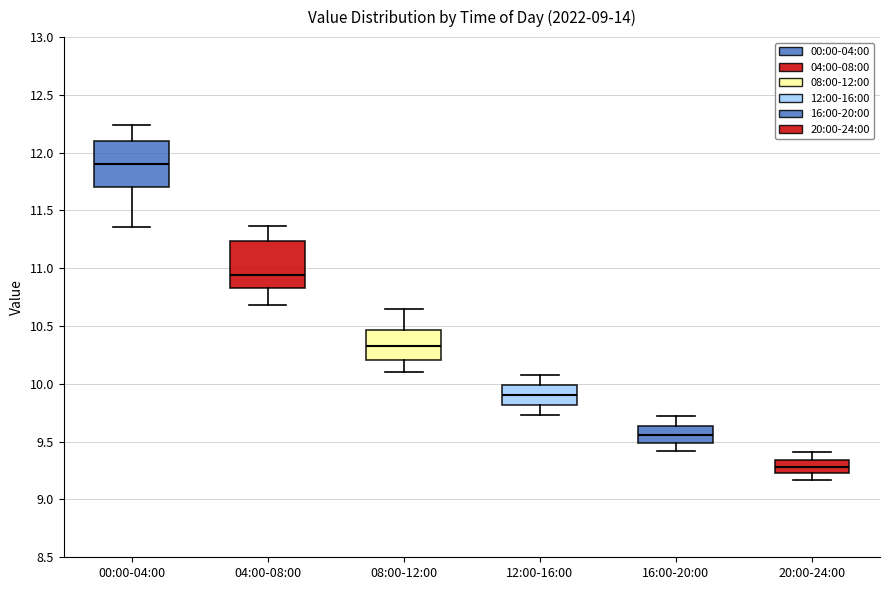

Reading left to right, read every box against the y-axis: the position of its median line, the range the box covers, and the ends of its whiskers. The values are not printed on the chart, so give them approximately, as read against the axis.

00:00-04:00: median 11.90, box 11.70 to 12.10, whiskers 11.35 to 12.25
04:00-08:00: median 10.95, box 10.85 to 11.25, whiskers 10.70 to 11.35
08:00-12:00: median 10.35, box 10.20 to 10.45, whiskers 10.10 to 10.65
12:00-16:00: median 9.90, box 9.80 to 10.00, whiskers 9.75 to 10.10
16:00-20:00: median 9.55, box 9.50 to 9.65, whiskers 9.40 to 9.70
20:00-24:00: median 9.30, box 9.25 to 9.35, whiskers 9.15 to 9.40